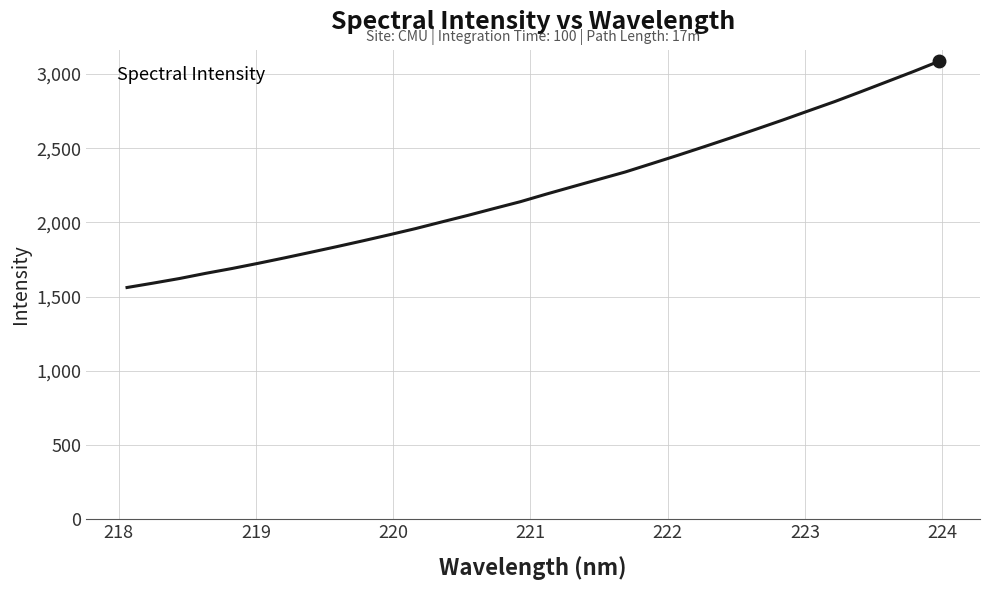

What is the greatest value displayed?

3085.7